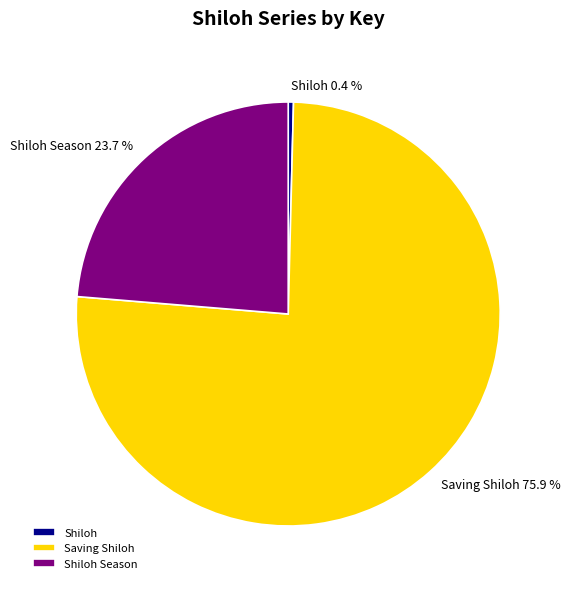

To the nearest percent, what portion does Shiloh Season represent?

24%